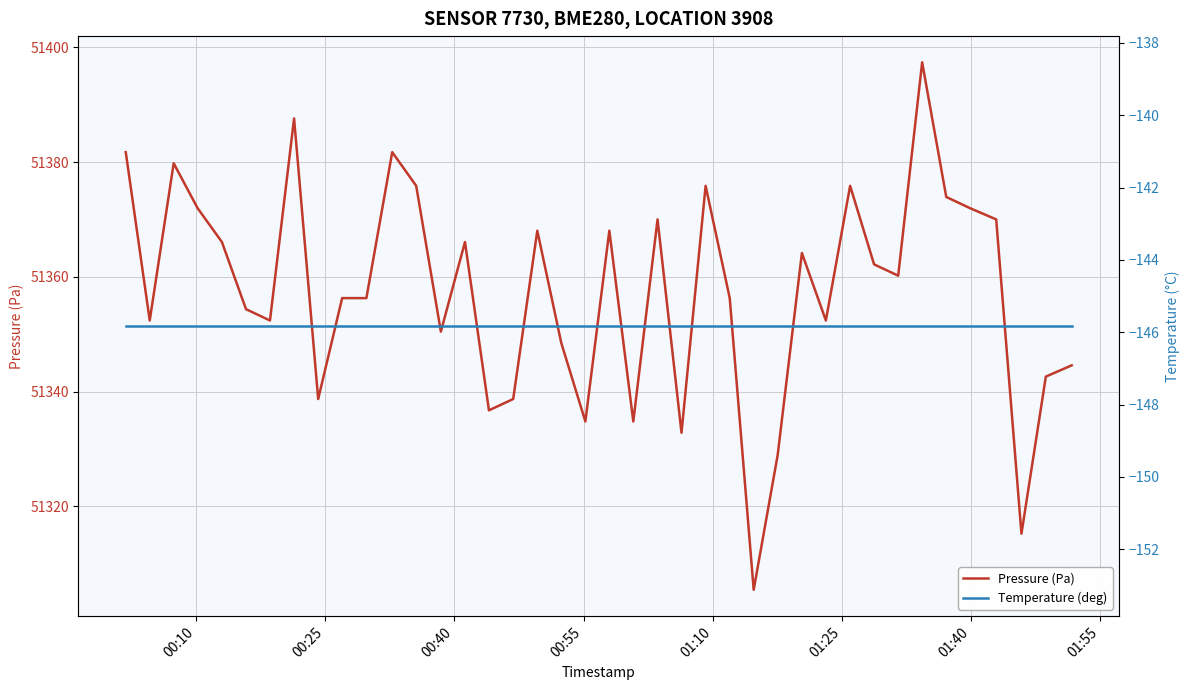

What is the lowest value of the Pressure (Pa) series?

51305.5